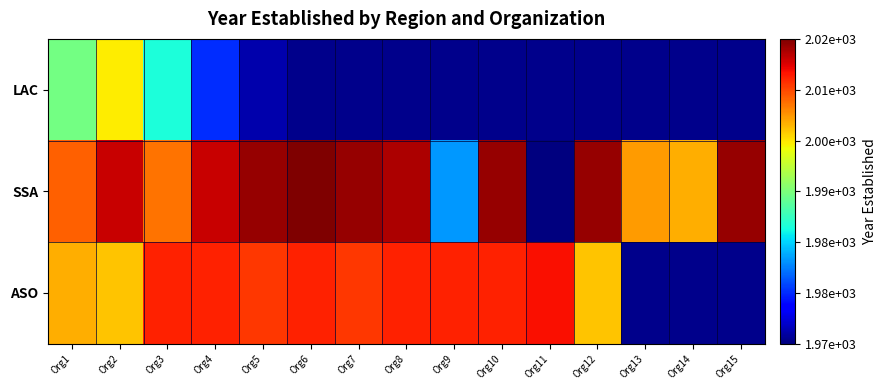

What is the difference between the SSA values at Org4 and Org13?

9.0